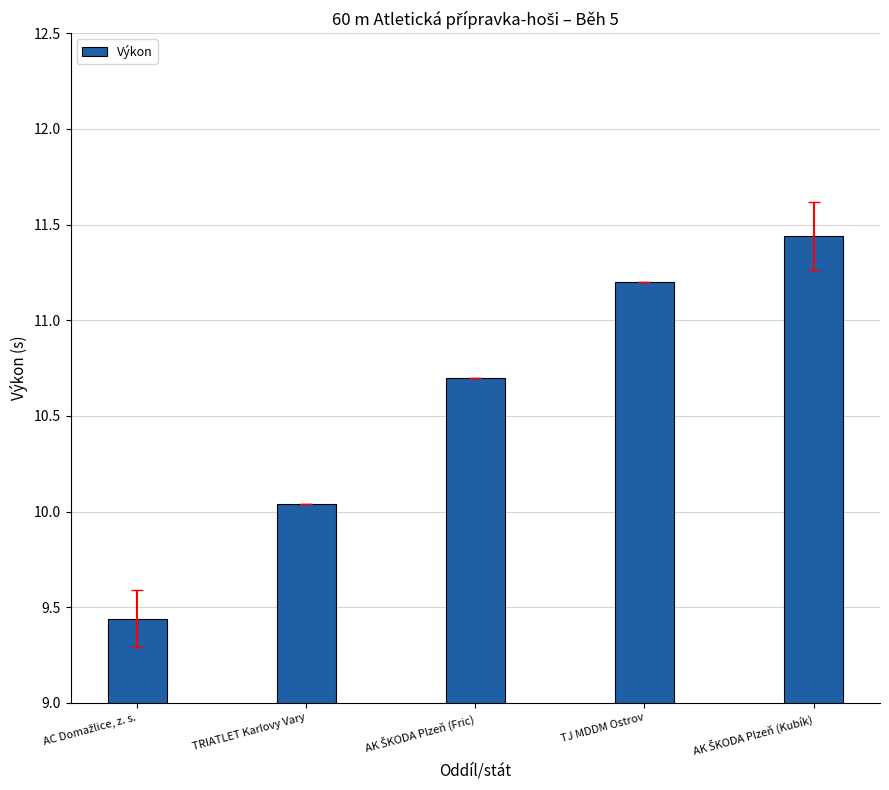

What position from the left is TRIATLET Karlovy Vary?

2